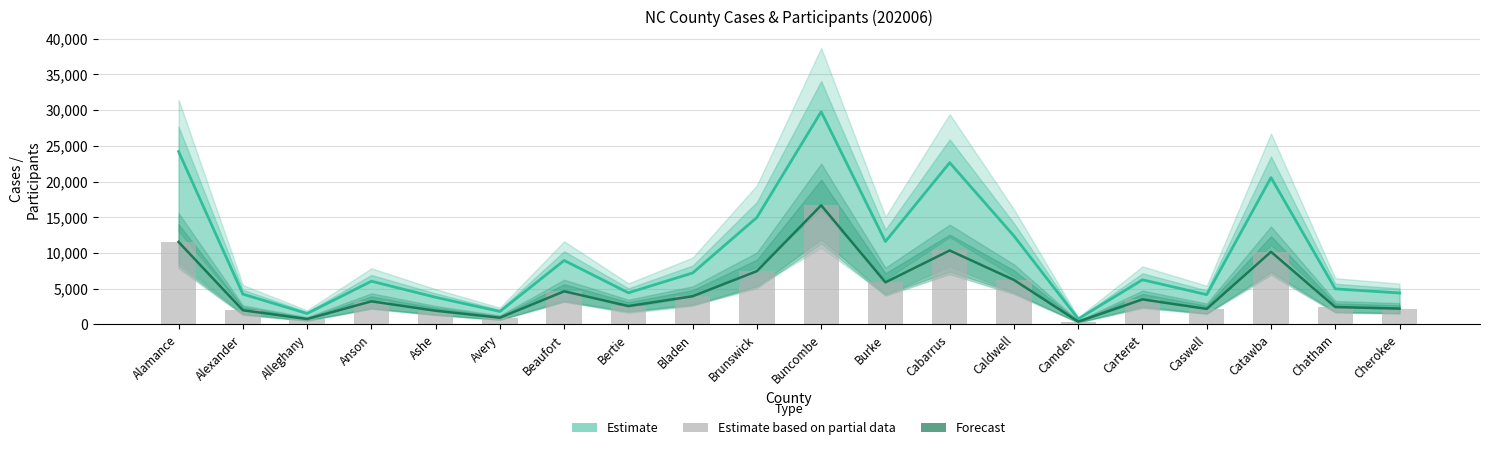

Which has a higher value, Carteret or Bertie?

Carteret